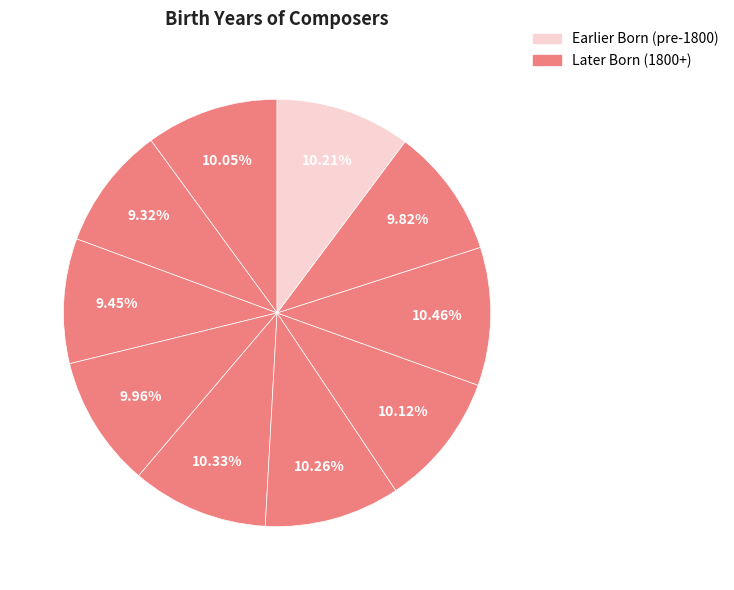

How many segments does this pie chart have?

10